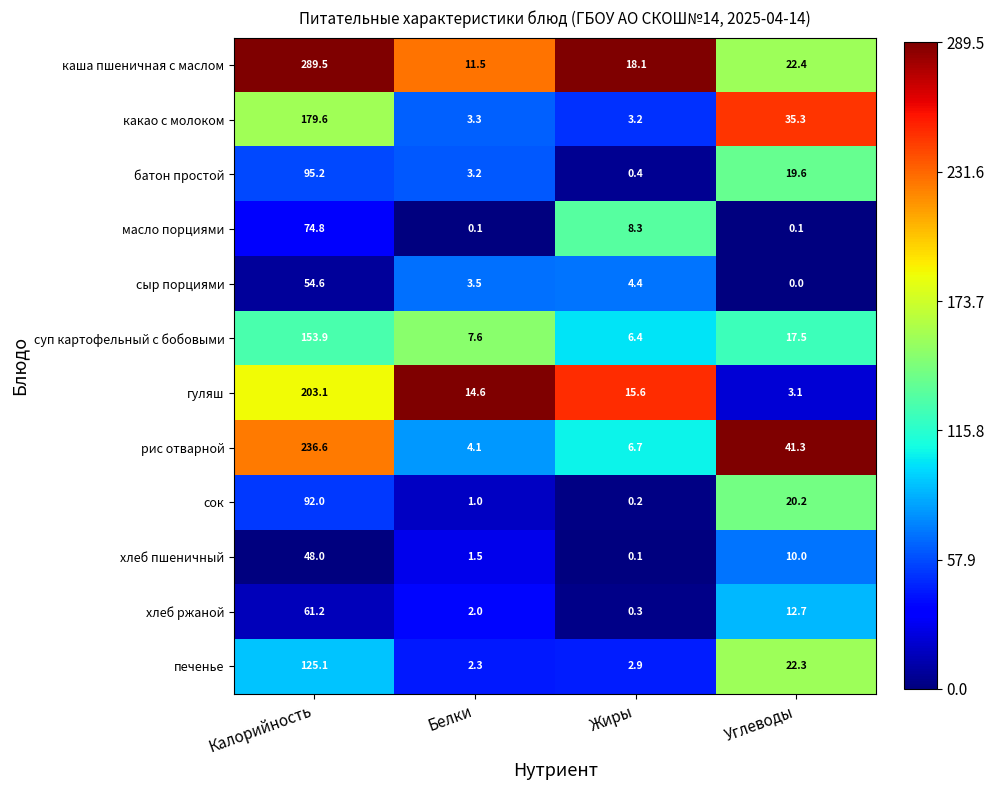

Is the value of какао с молоком at Углеводы greater than the value of хлеб ржаной at Белки?

Yes